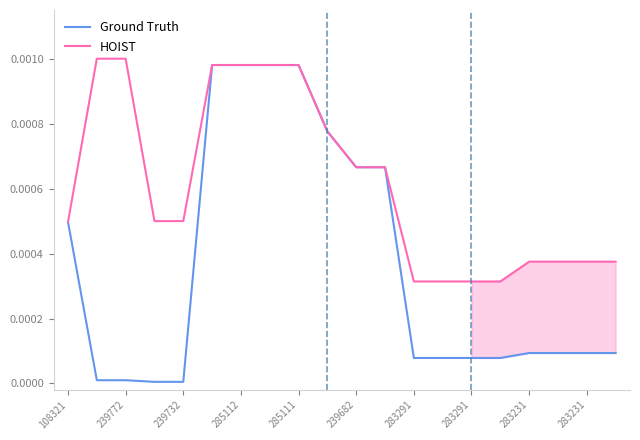

Which category has the lowest value in the HOIST series?

283291